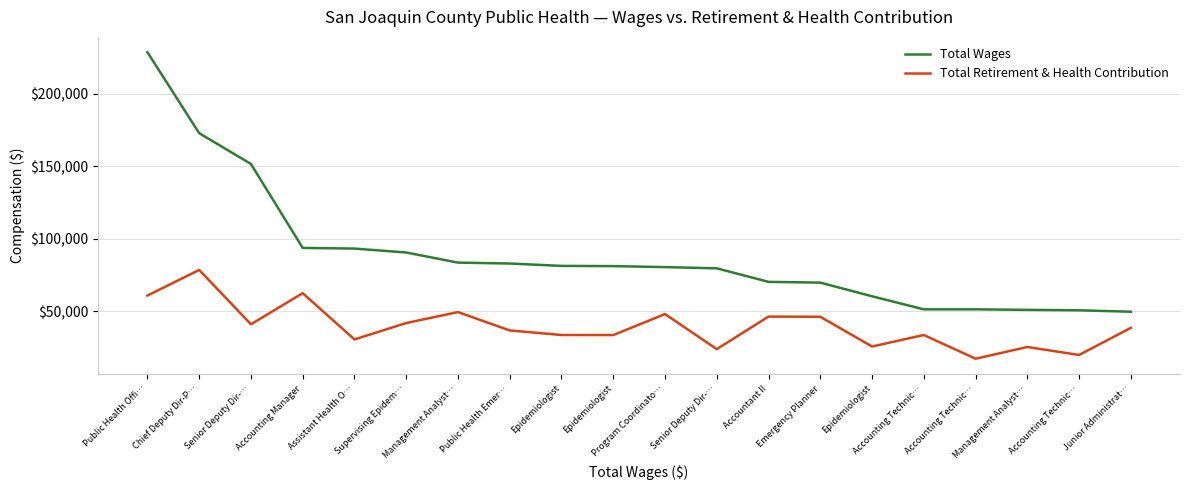

What are all the series names shown in the legend?

Total Wages, Total Retirement & Health Contribution